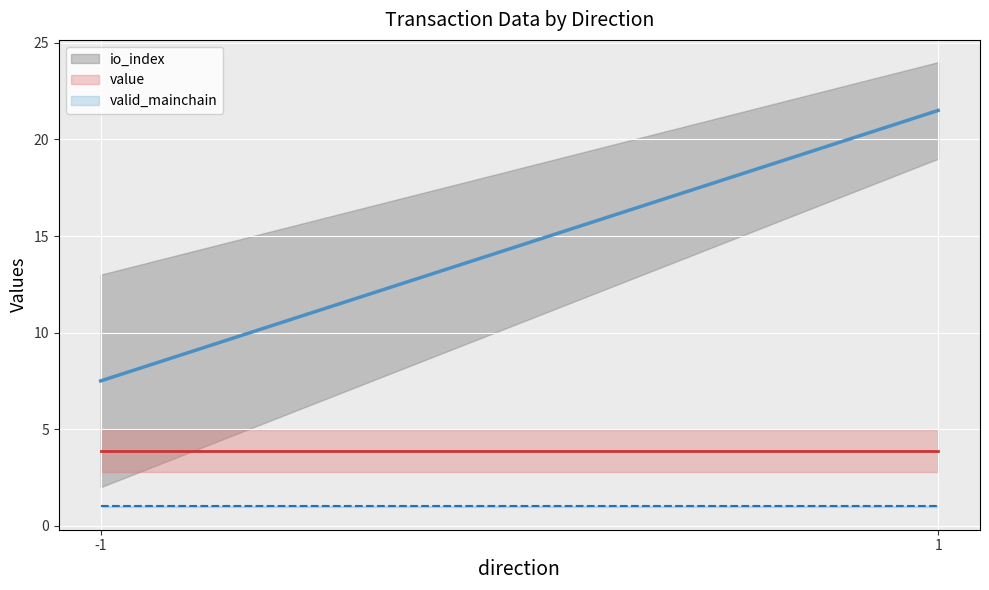

Which series changed the most between -1 and 1?

io_index